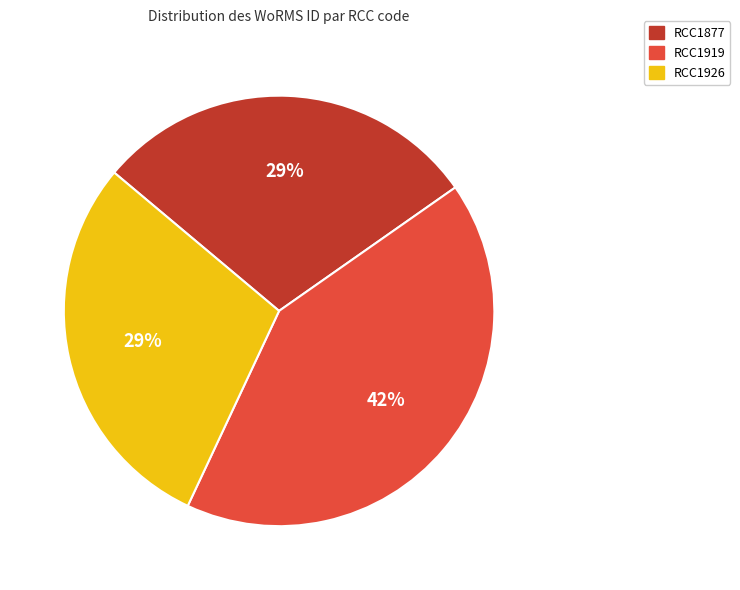

Is there a majority slice in this chart?

No